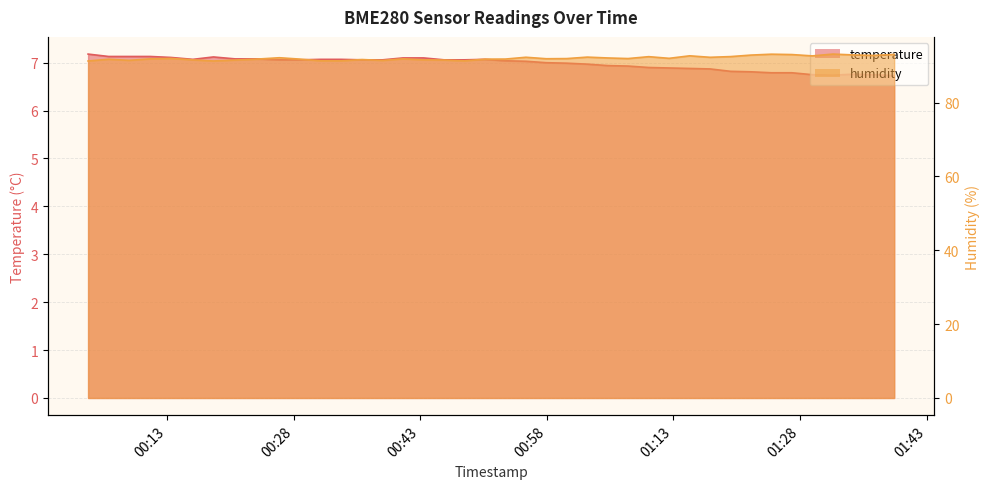

What is the sum of all humidity values?

3680.8